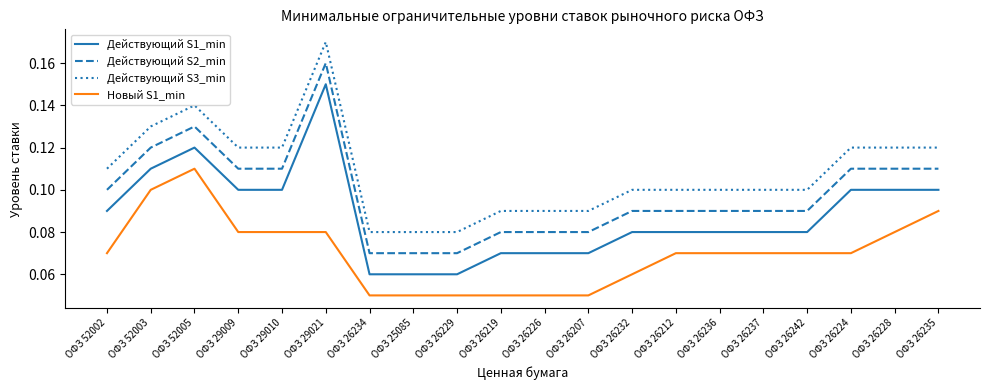

At which category is the sum across all series the highest?

ОФЗ 29021